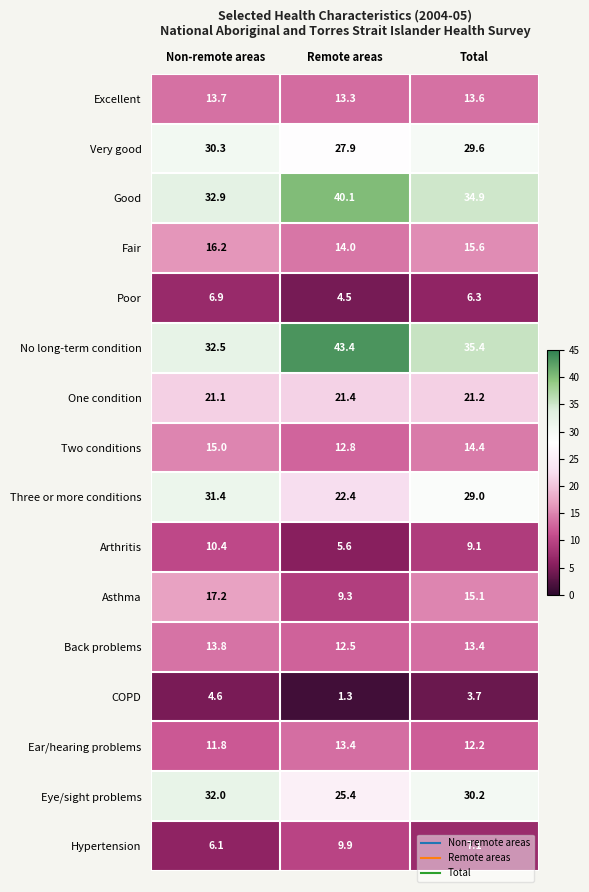

How many values in the Poor series are below 6?

1